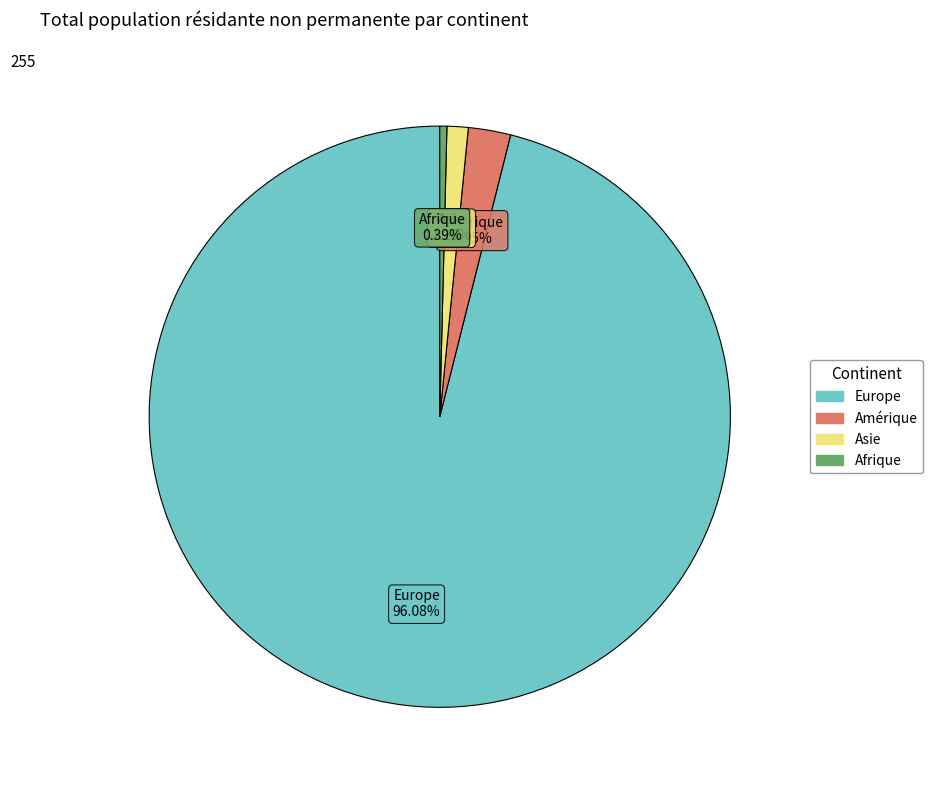

Does any single category account for the majority?

Yes